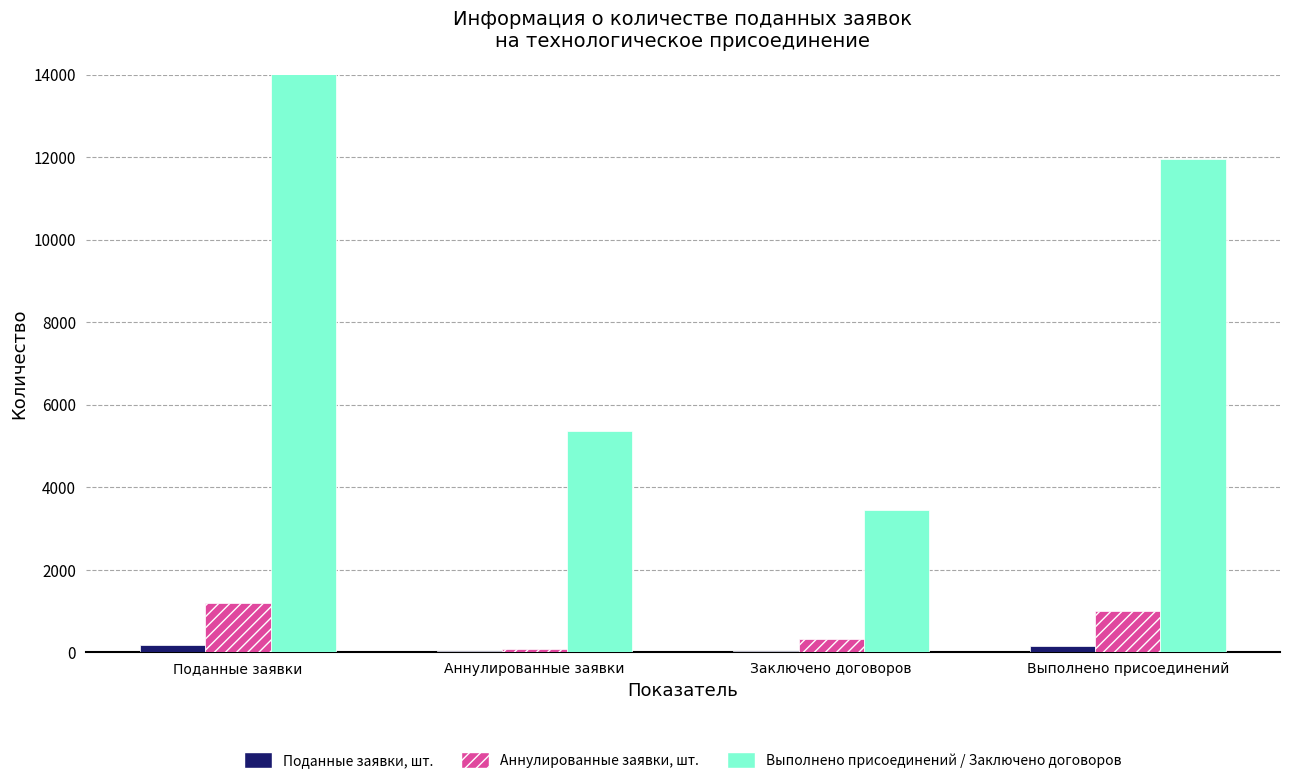

Reading left to right, transcribe all the data shown in this chart.

Поданные заявки, шт.: Поданные заявки=188	Аннулированные заявки=24	Заключено договоров=35	Выполнено присоединений=161
Аннулированные заявки, шт.: Поданные заявки=1187	Аннулированные заявки=74	Заключено договоров=323	Выполнено присоединений=999
Выполнено присоединений / Заключено договоров: Поданные заявки=15966	Аннулированные заявки=5370	Заключено договоров=3457	Выполнено присоединений=11954